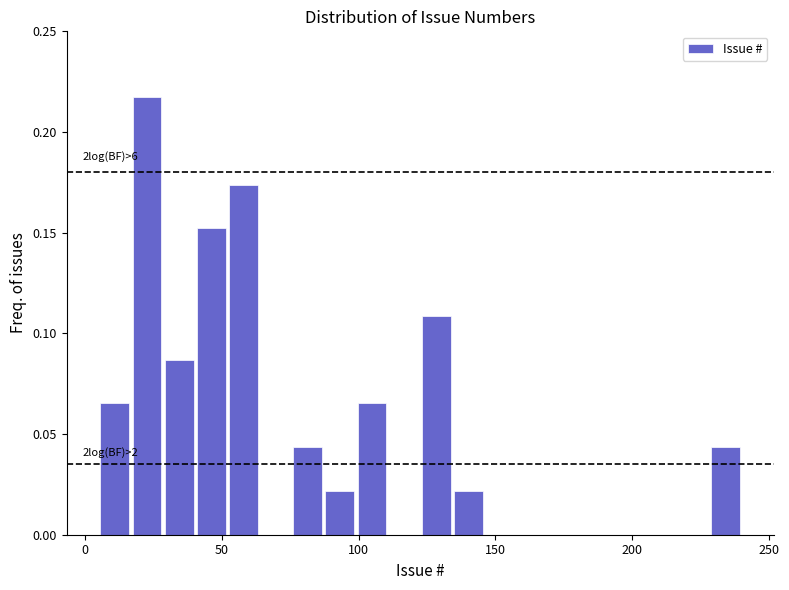

Around what value on the x-axis is the tallest bar? Give the approximate position of its centre, as read against the axis.

25